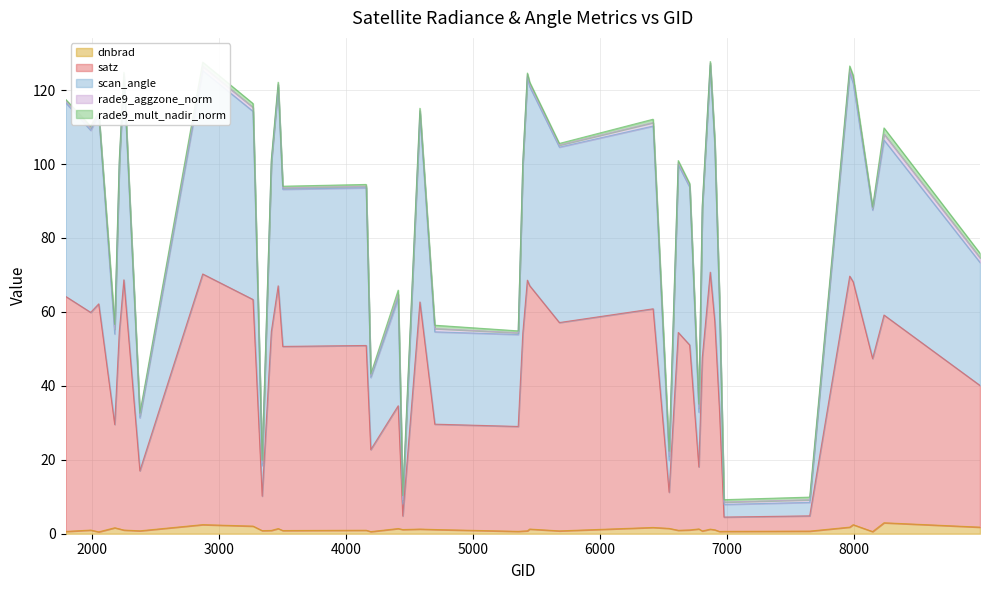

What is the maximum value for dnbrad?

3.0